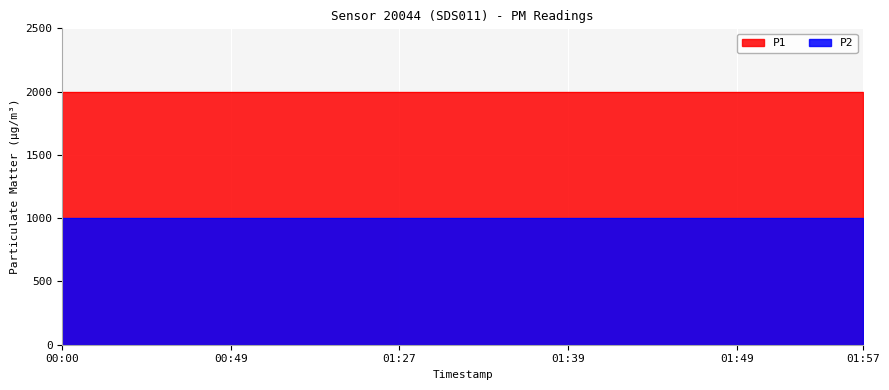

Which series changed the most between 00:24 and 01:54?

P1